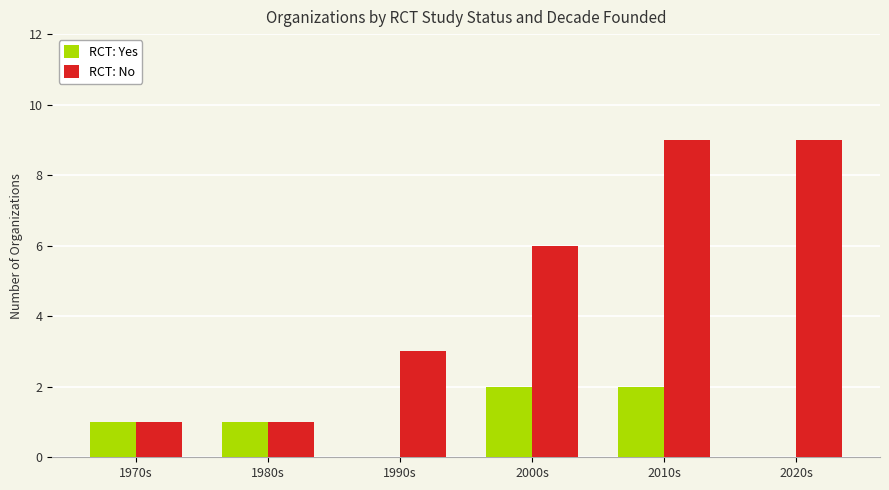

Count the number of categories in the chart.

6